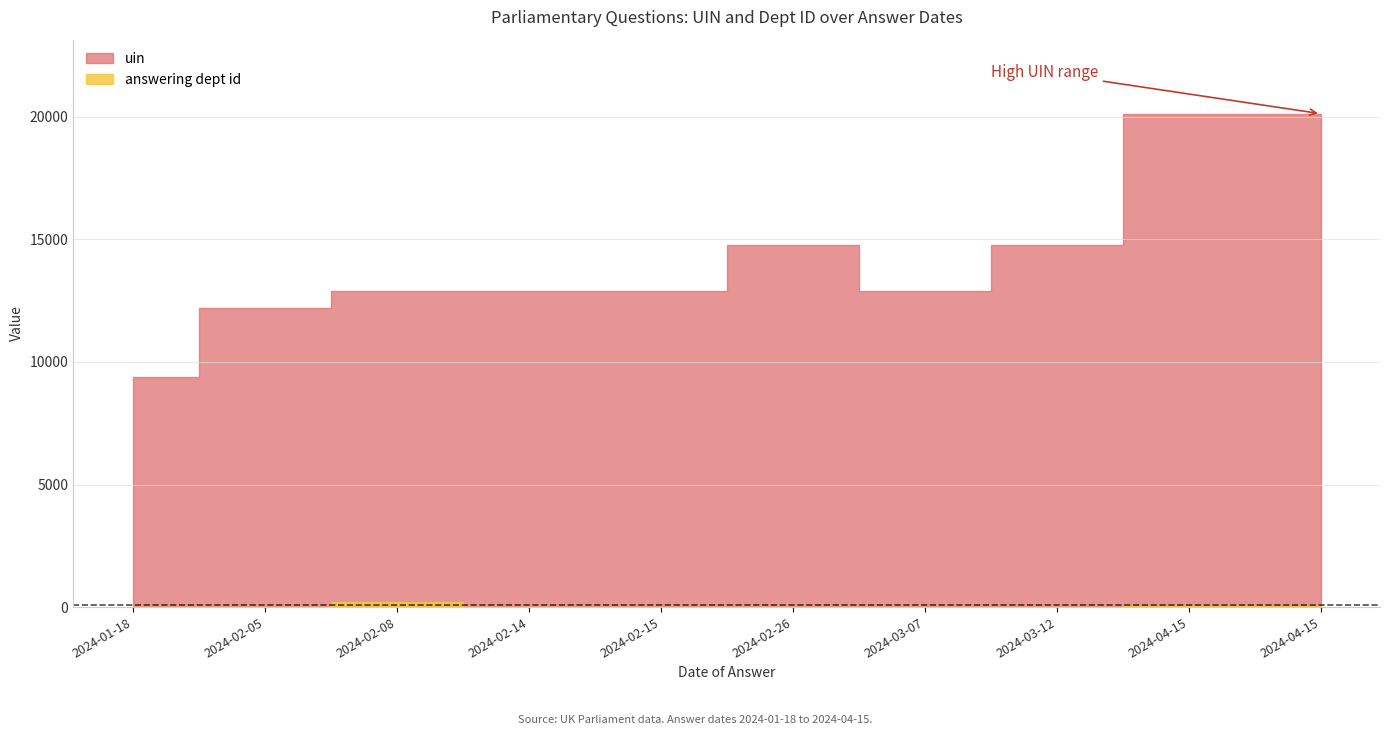

Rank the categories by uin value from highest to lowest.

2024-04-15, 2024-04-15, 2024-02-26, 2024-03-12, 2024-02-08, 2024-02-15, 2024-03-07, 2024-02-14, 2024-02-05, 2024-01-18